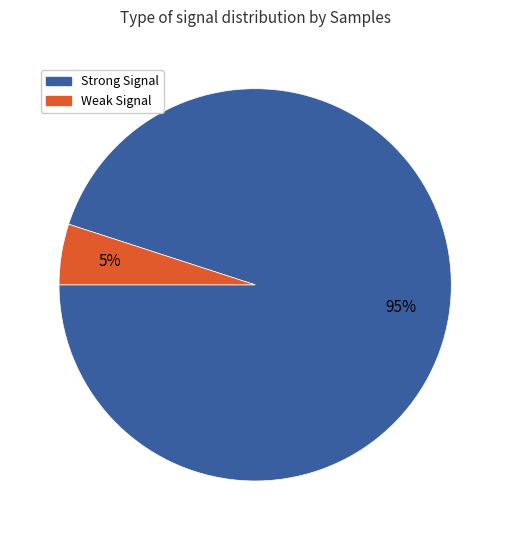

To the nearest percent, what is the average slice percentage?

50%